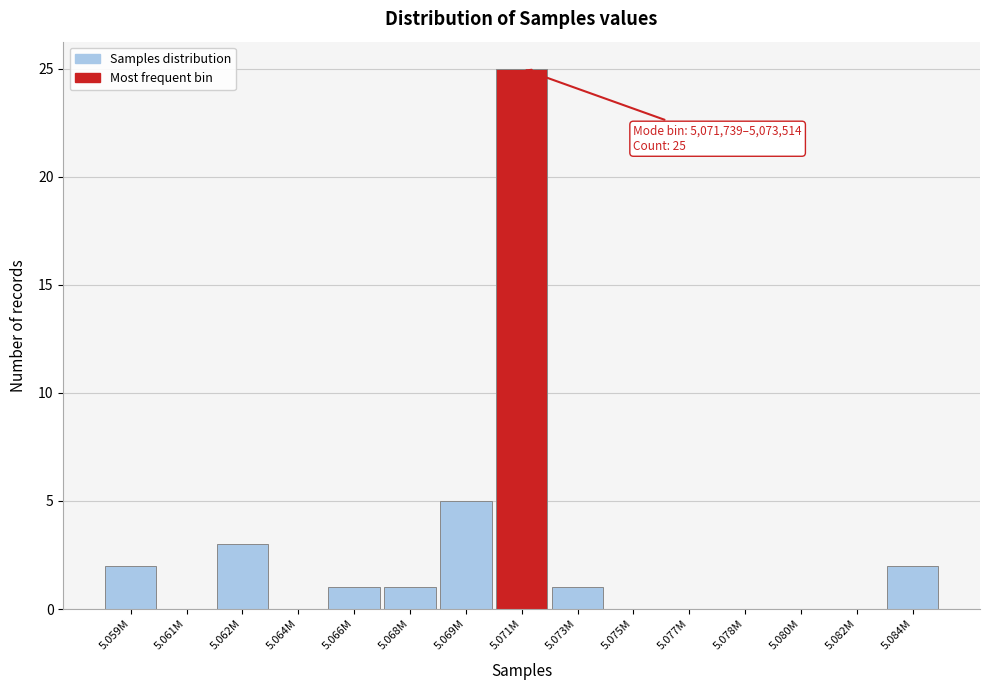

Reading right to left, transcribe all the data shown in this chart.

5.084M=2	5.082M=0	5.080M=0	5.078M=0	5.077M=0	5.075M=0	5.073M=1	5.071M=25	5.069M=5	5.068M=1	5.066M=1	5.064M=0	5.062M=3	5.061M=0	5.059M=2